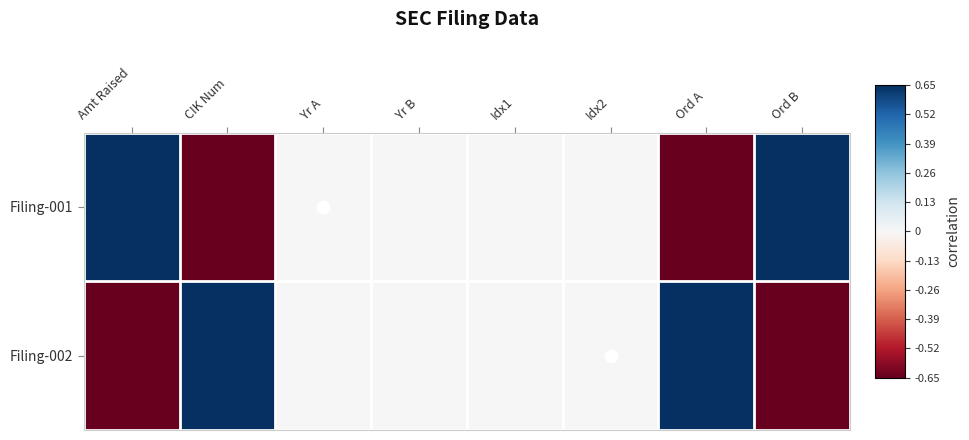

Which series has the largest total across all categories?

Filing-001